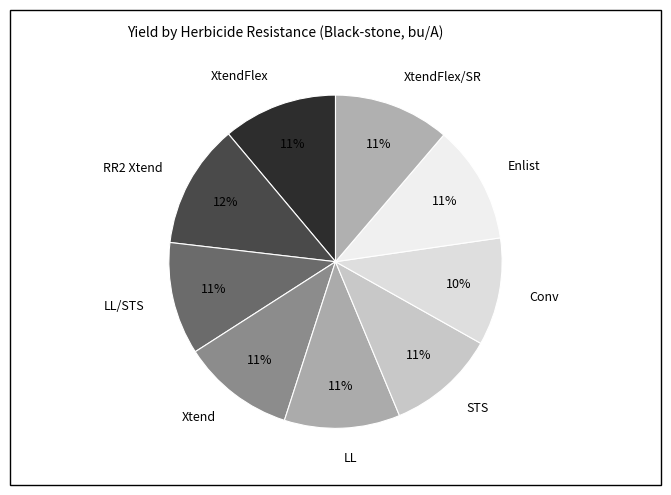

The XtendFlex slice represents 25% of the pie. True or false?

False